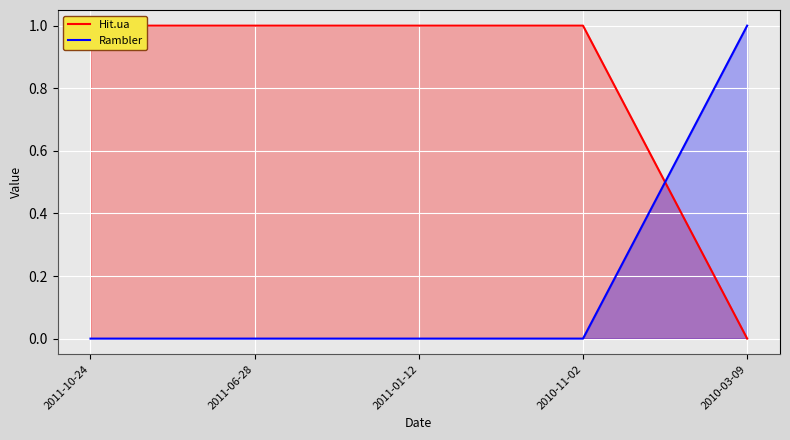

What is the maximum value shown in the chart?

1